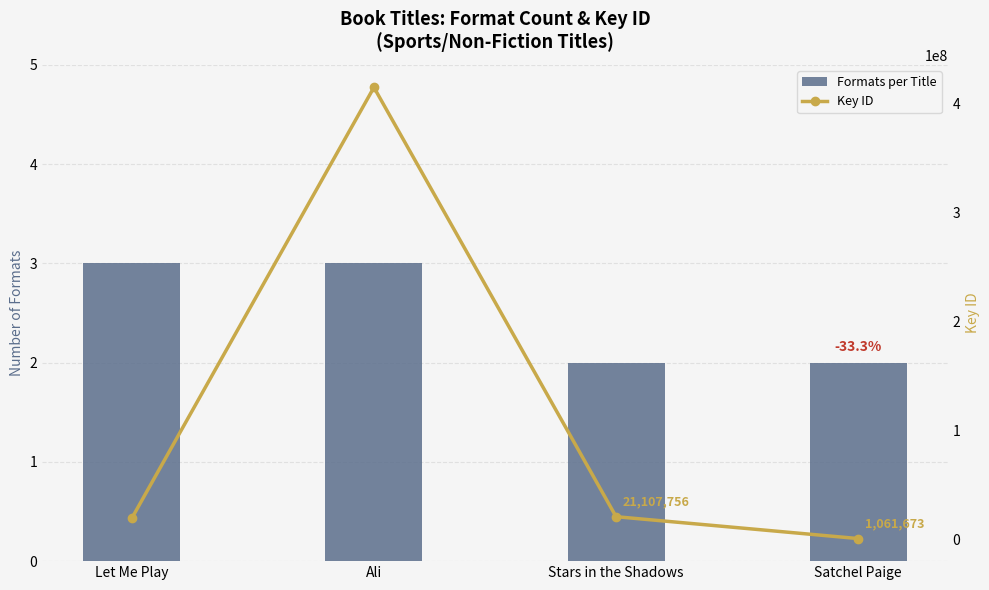

Which series has the widest spread of values?

Key ID